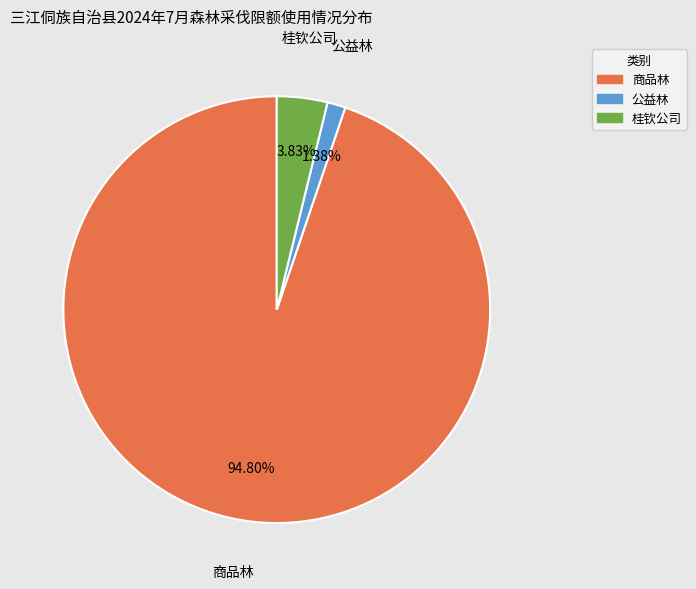

What percentage is NOT represented by 公益林?

98.6%